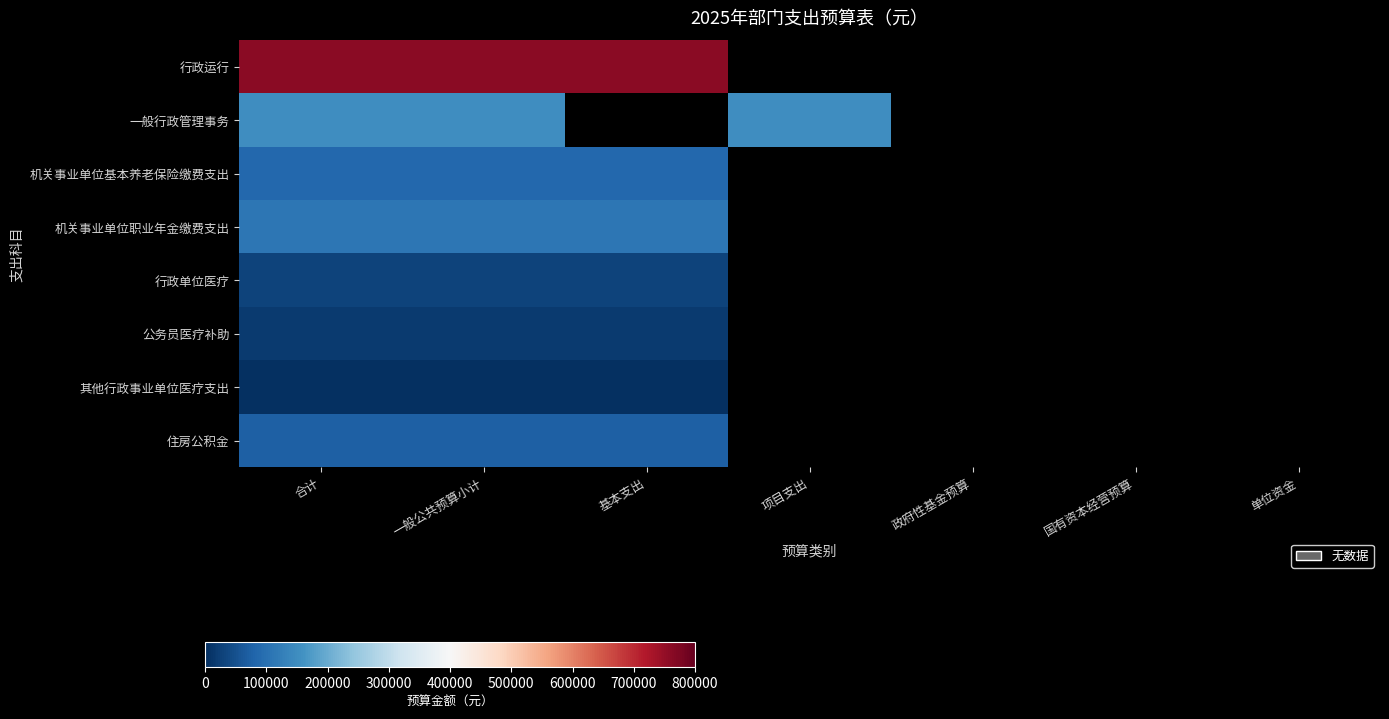

Is the value of 行政运行 at 项目支出 greater than the value of 公务员医疗补助 at 单位资金?

No